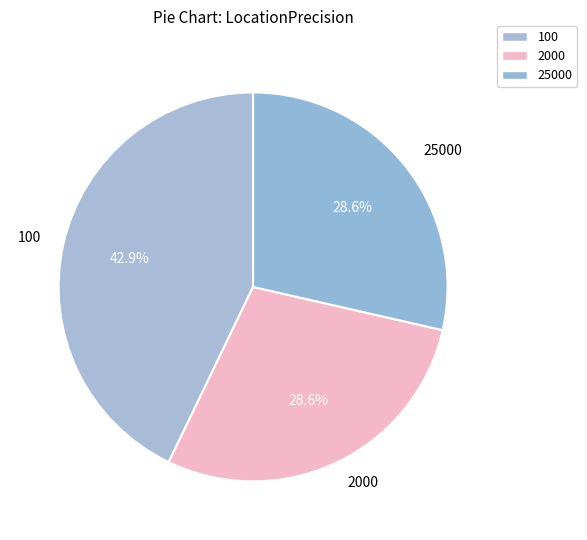

How many segments does this pie chart have?

3